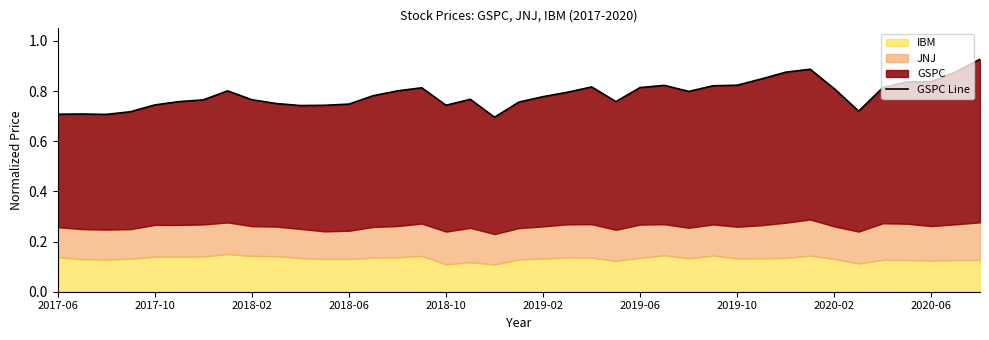

Rank the categories by value from highest to lowest.

38, 31, 37, 30, 29, 36, 35, 28, 25, 27, 22, 24, 34, 15, 32, 2019-10, 14, 26, 21, 13, 20, 17, 2020-02, 2019-06, 23, 2019-02, 19, 2020-06, 12, 2018-10, 16, 11, 10, 33, 2018-06, 2017-10, 2017-06, 2018-02, 18